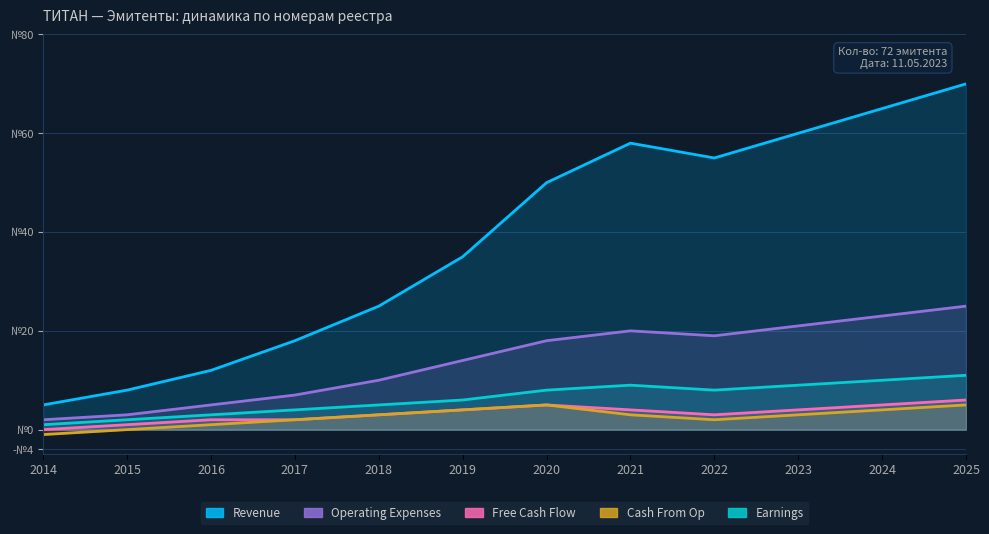

What is the sum of the Earnings values at 2021 and 2025?

20